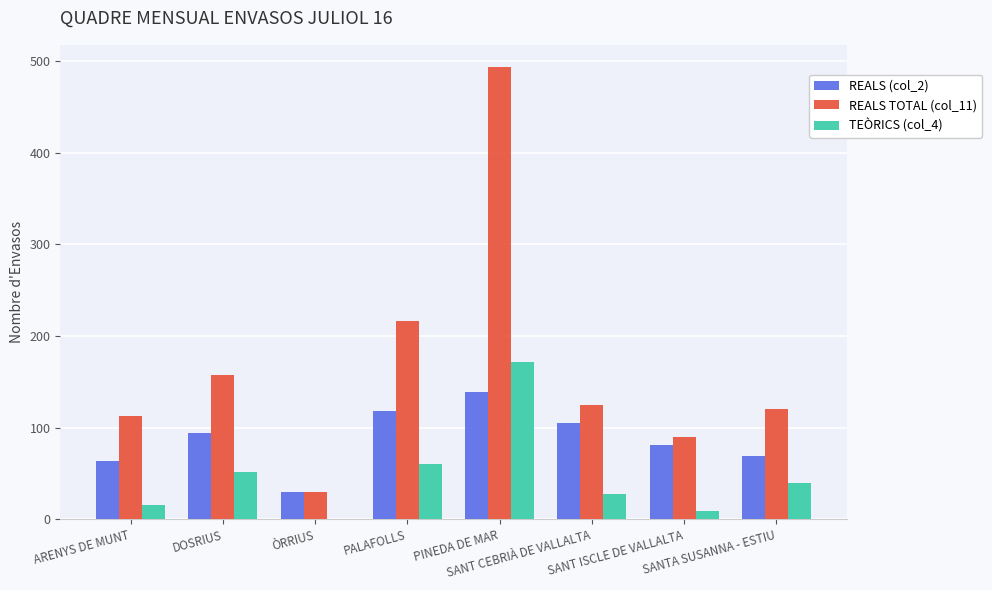

How many categories are shown in the chart?

8